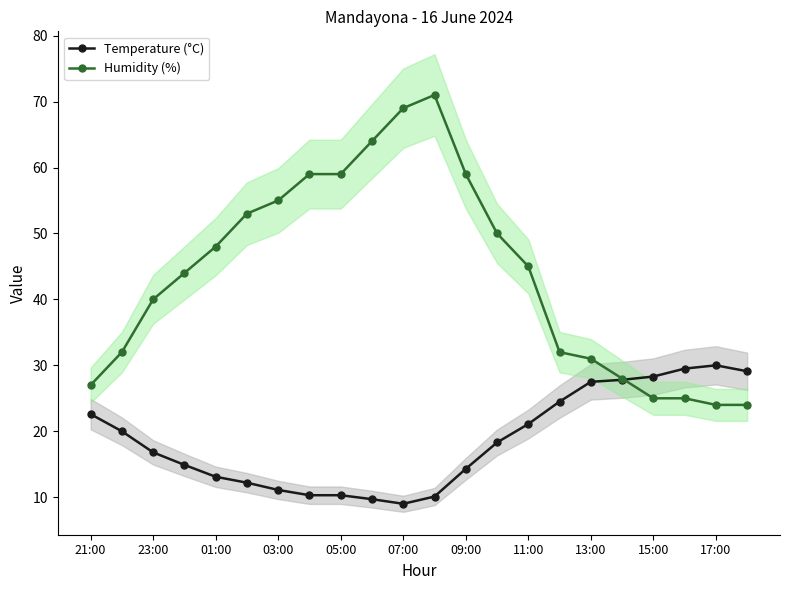

Does the chart display data point markers on the line(s)?

Yes